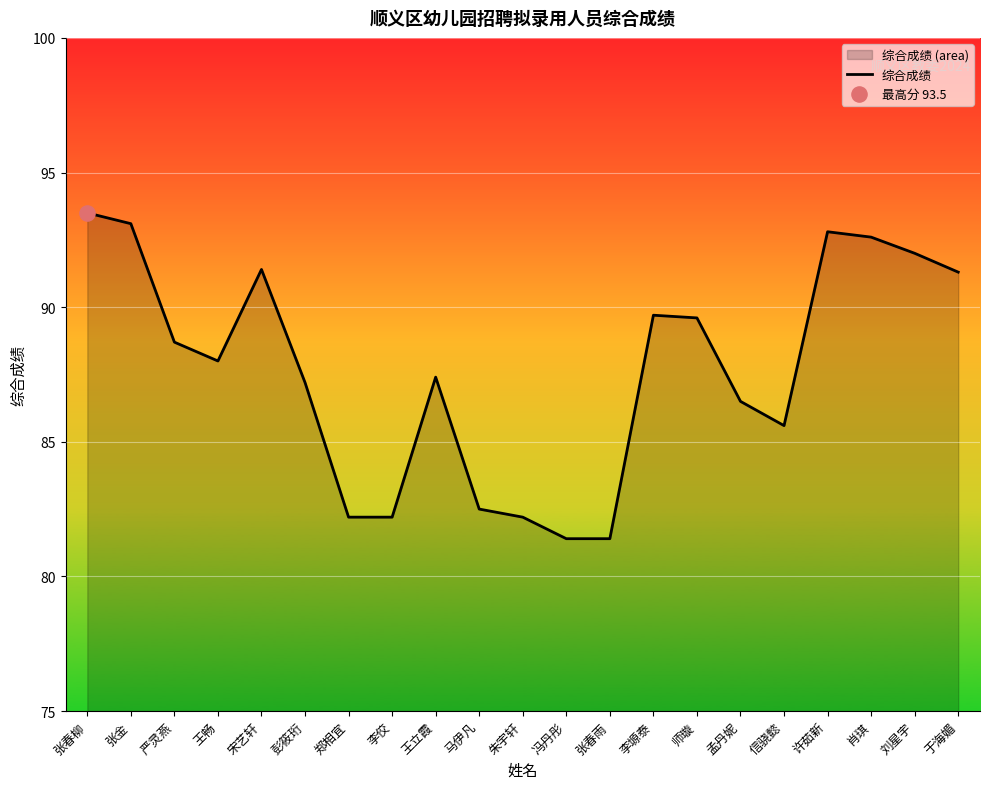

What is the ratio of the value at 师璇 to the value at 宋艺轩?

1.0